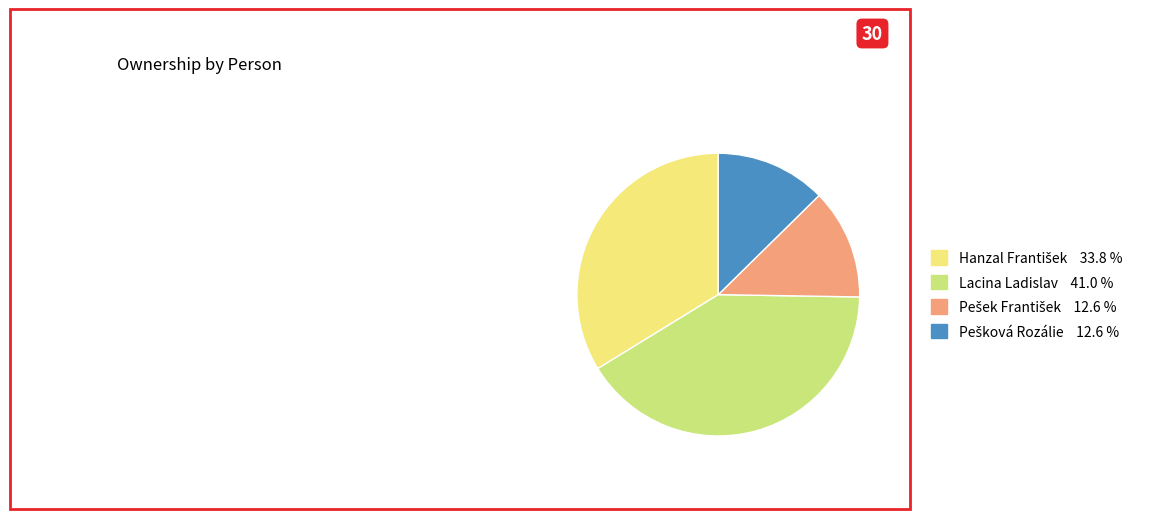

Which slice is the largest?

Lacina Ladislav